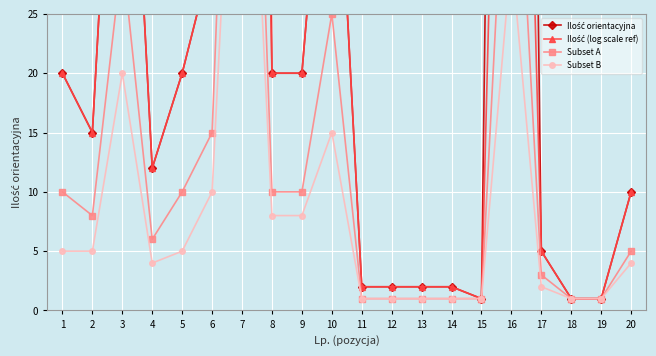

In Ilość (log scale ref), how many points are lower than both neighbors (excluding endpoints)?

3